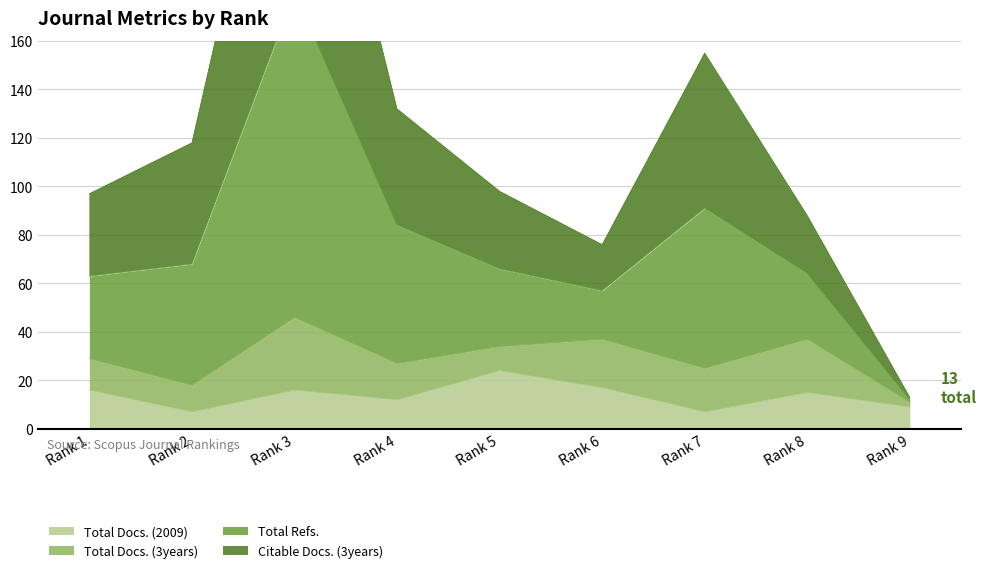

What is the minimum value for Total Docs. (2009)?

7